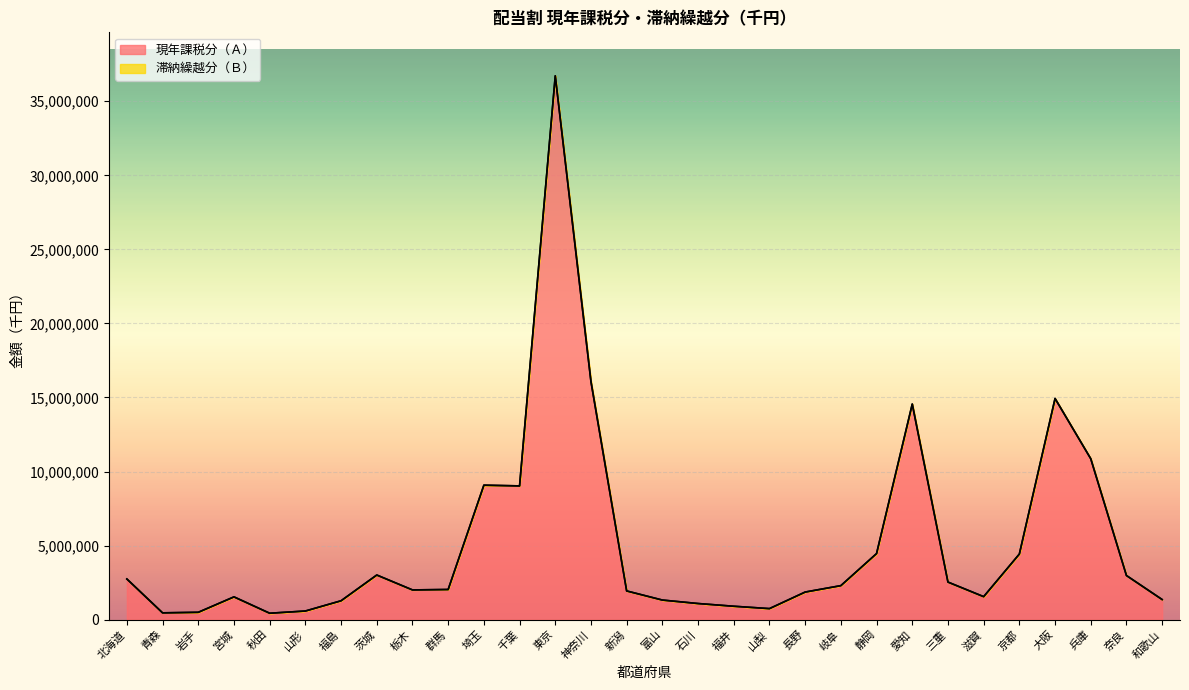

Where is the data nearest to the value 18574602?

神奈川